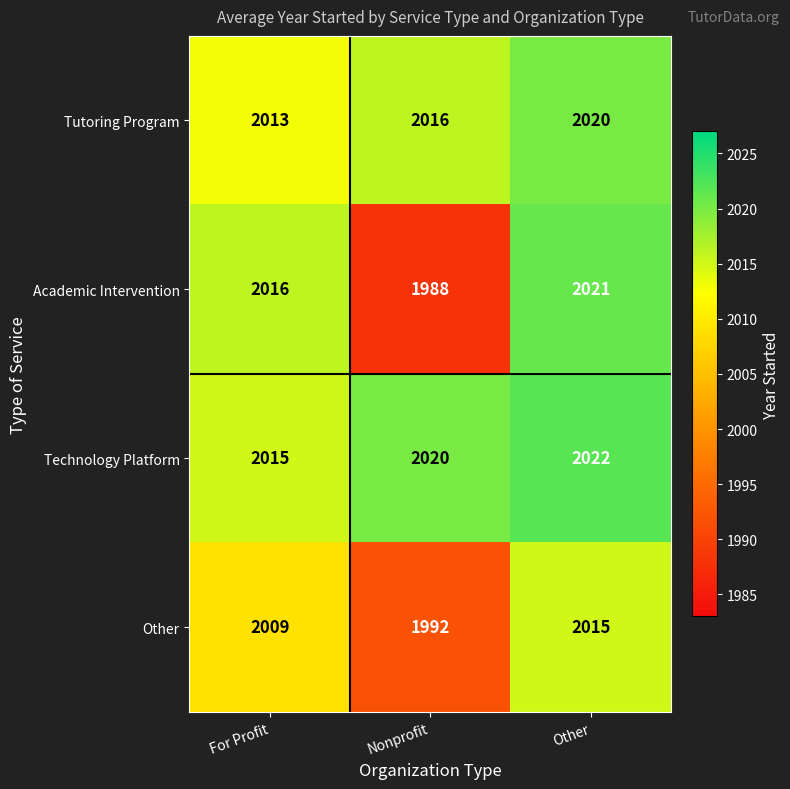

What is the greatest value displayed?

2022